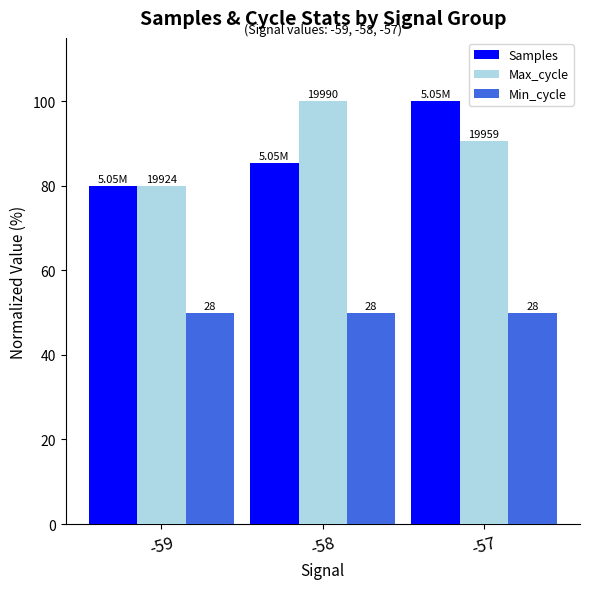

What are all the series names shown in the legend?

Samples, Max_cycle, Min_cycle